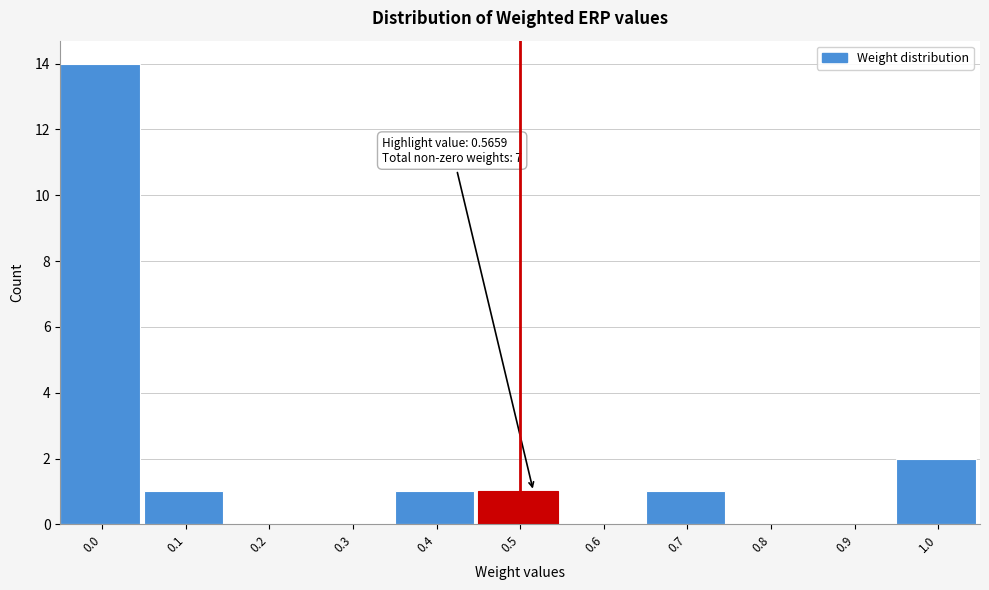

Reading left to right, transcribe all the data shown in this chart.

0.0=14	0.1=1	0.2=0	0.3=0	0.4=1	0.5=1	0.6=0	0.7=1	0.8=0	0.9=0	1.0=2